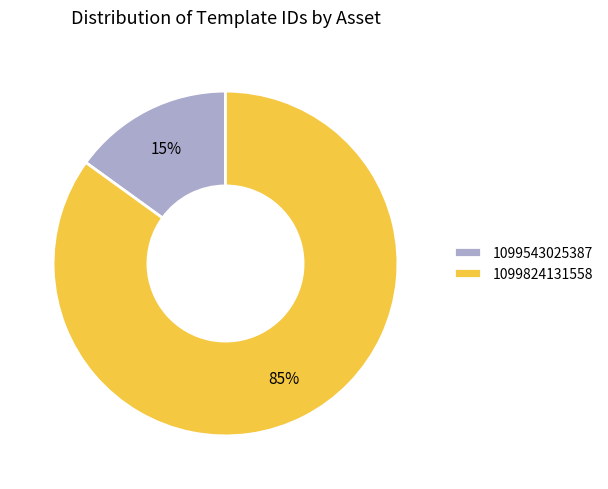

Count the number of slices in the pie.

2